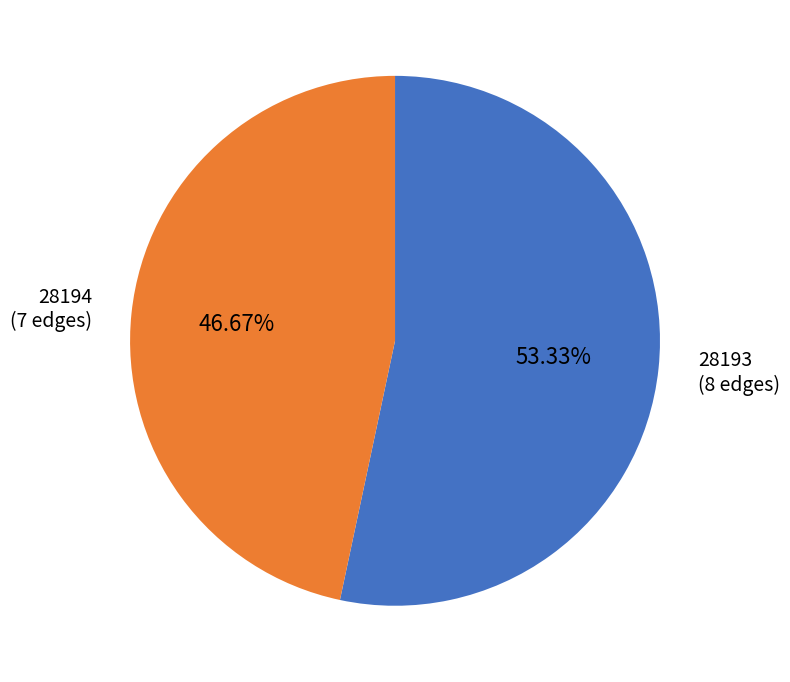

Rank the categories by value from lowest to highest.

28194 (7 edges), 28193 (8 edges)